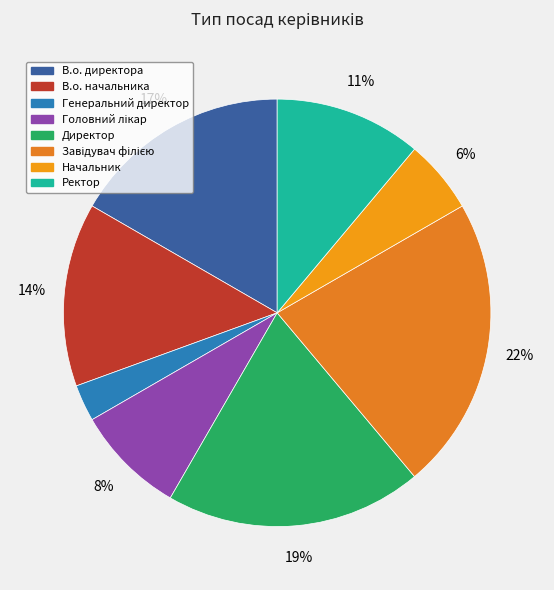

Count the number of slices in the pie.

8